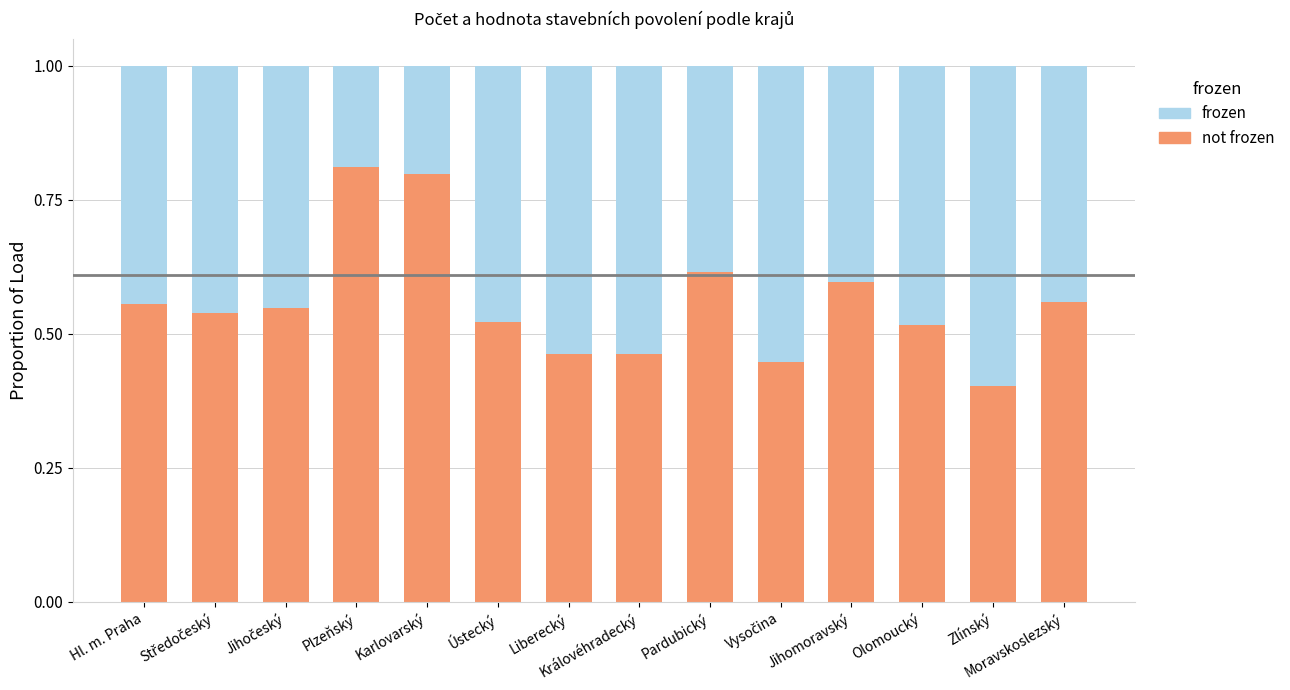

What is the total value across all series at Plzeňský?

1.0